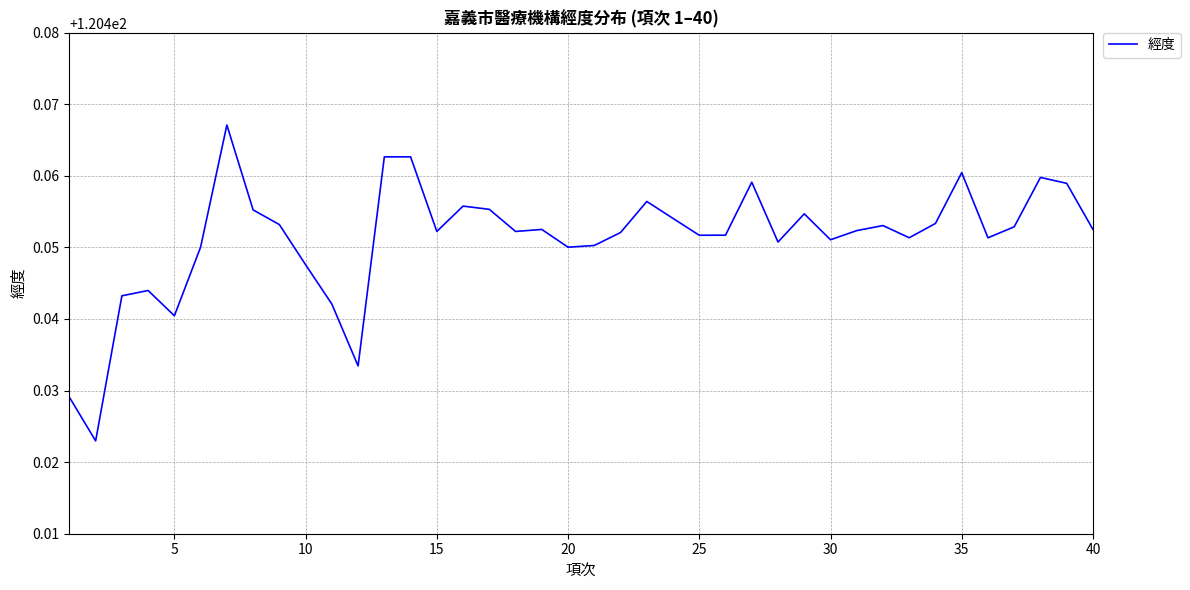

What is the minimum value shown in the chart?

120.4